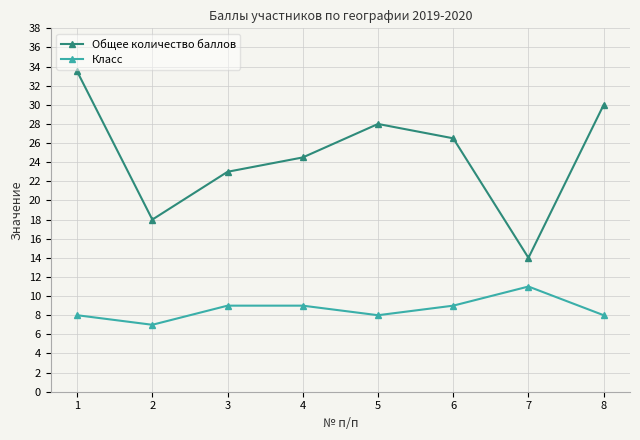

True or false: Общее количество баллов and Класс cross at least once.

False